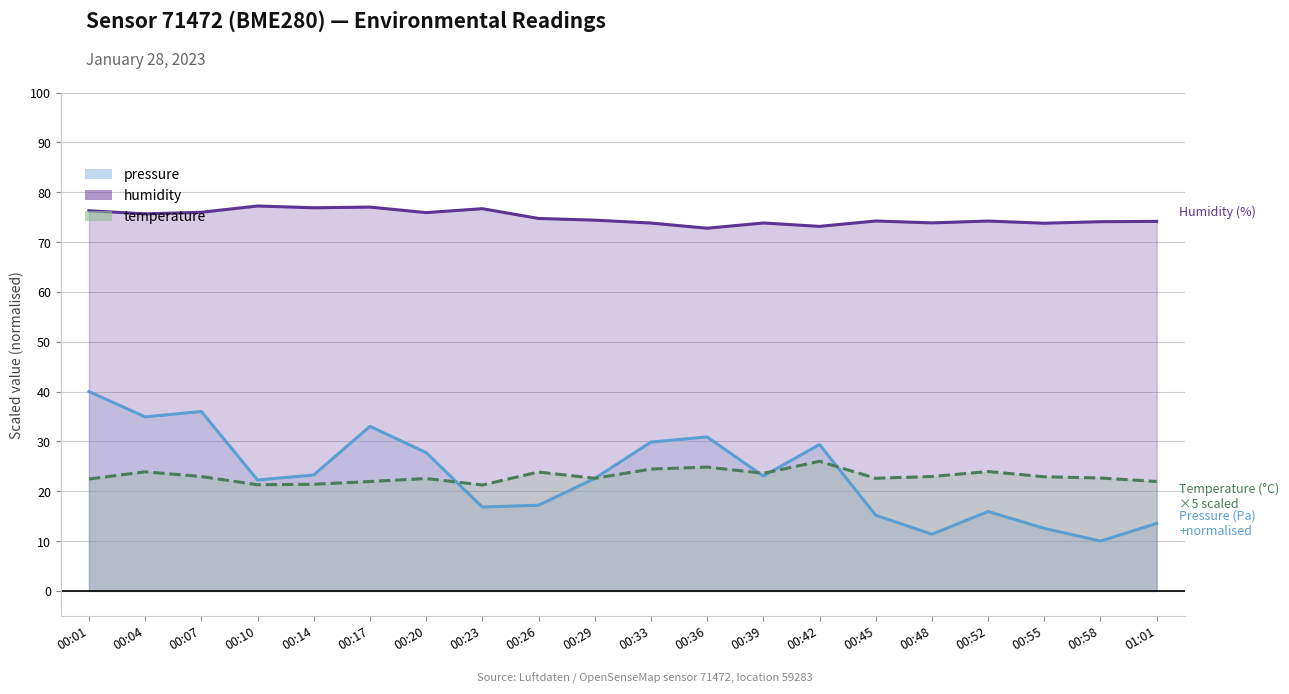

Between 00:17 and 00:36, which is larger?

00:17